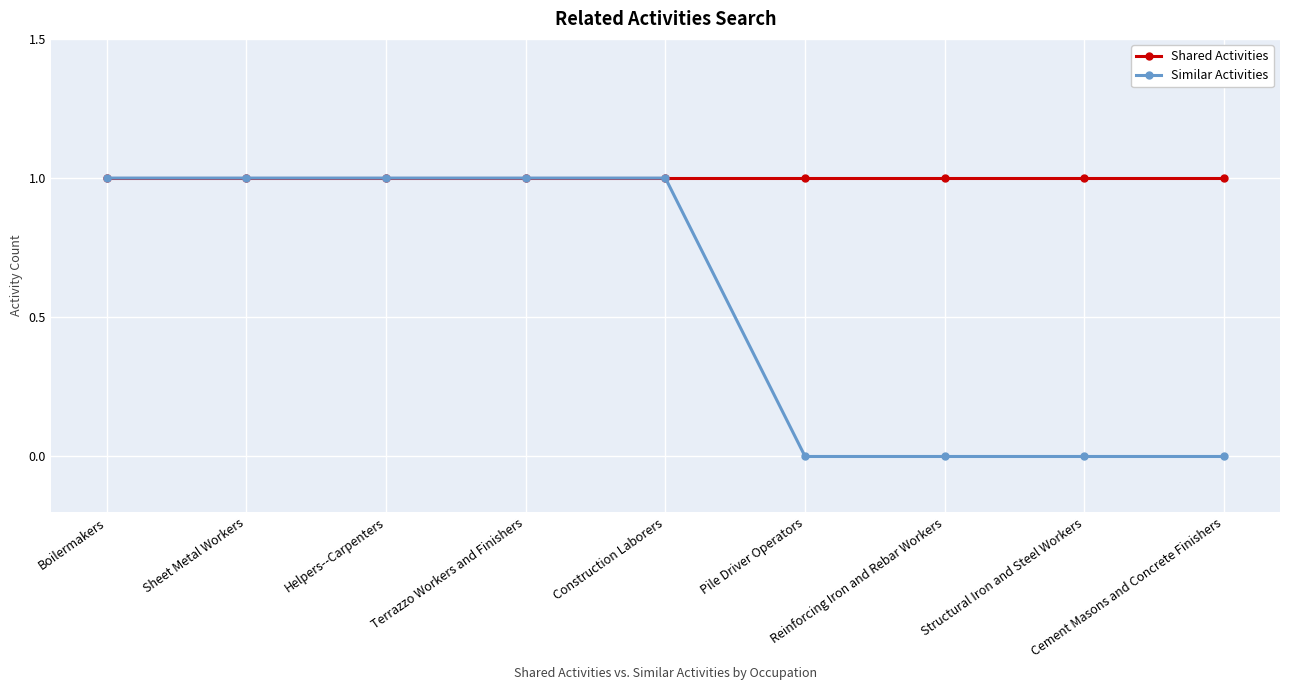

List the series in order of their overall mean, lowest first.

Similar Activities, Shared Activities